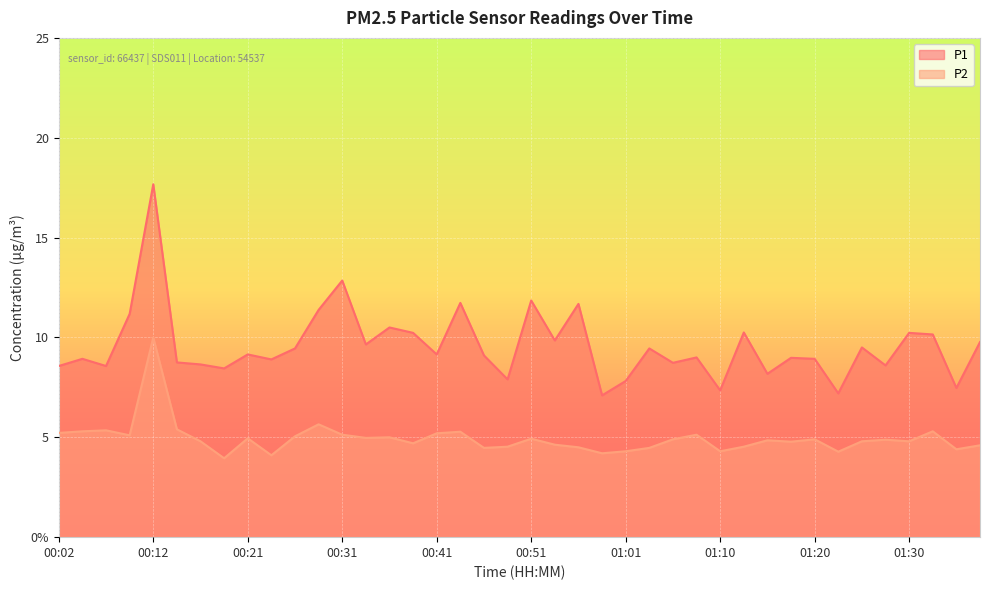

What are all the series names shown in the legend?

P1, P2